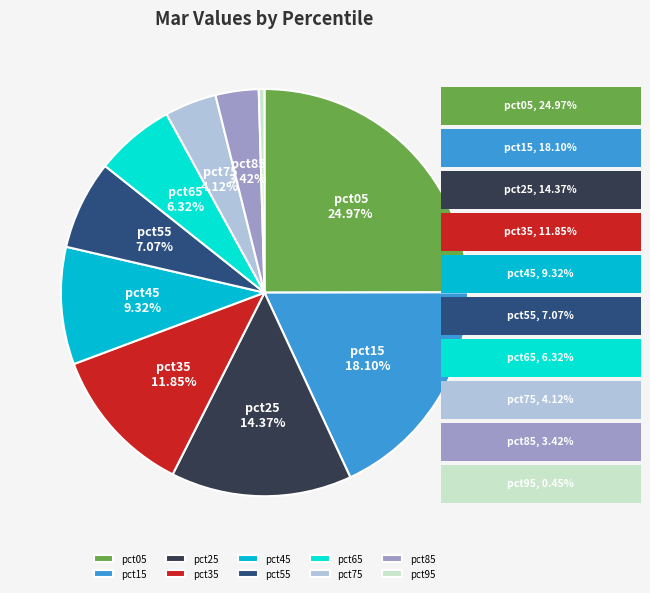

To the nearest percent, what percentage of the pie is pct55?

7%